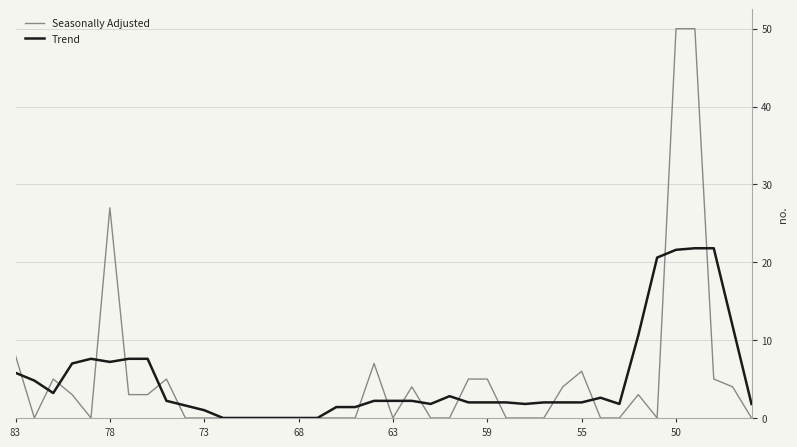

What is the highest value of the Trend series?

21.8